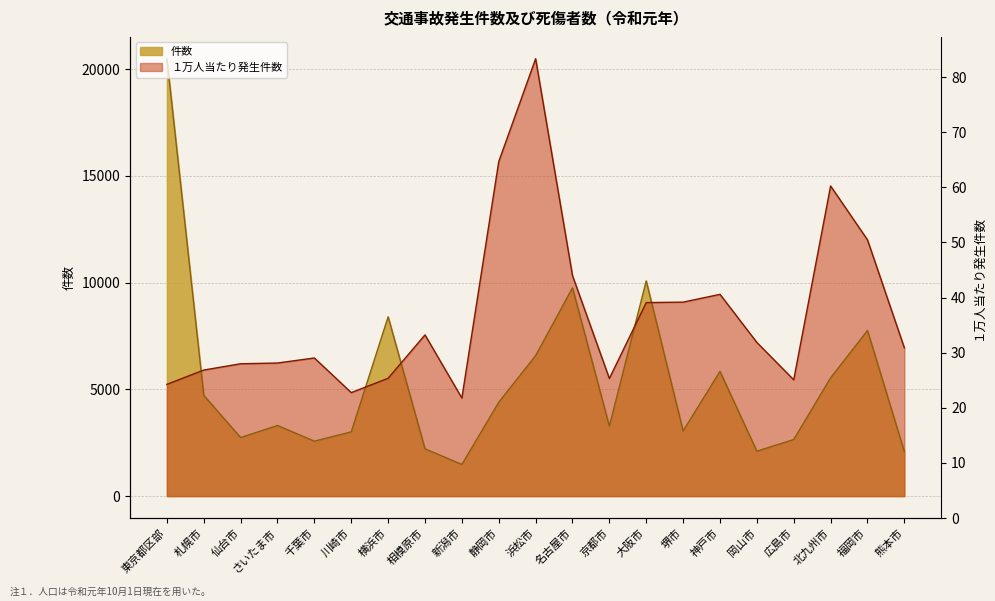

What is the maximum value shown in the chart?

20486.0